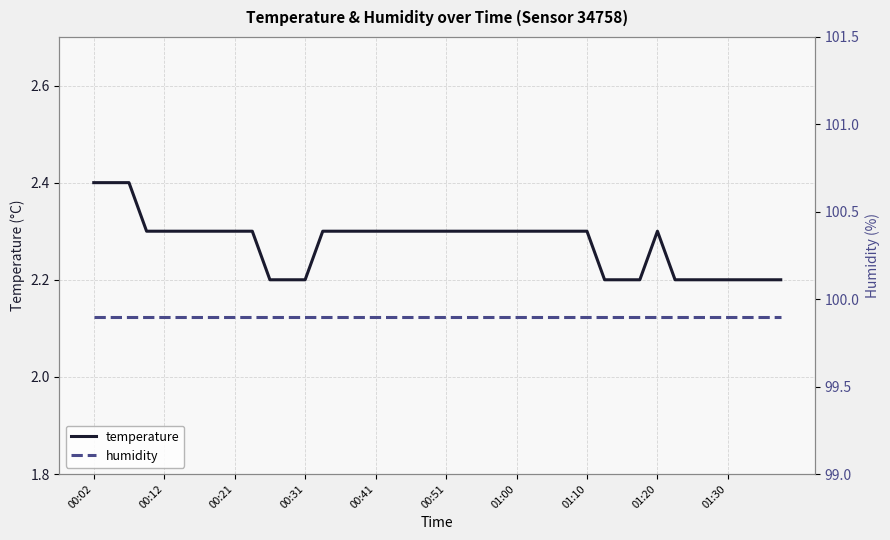

Is it true that temperature equals 1.4 at 19?

False